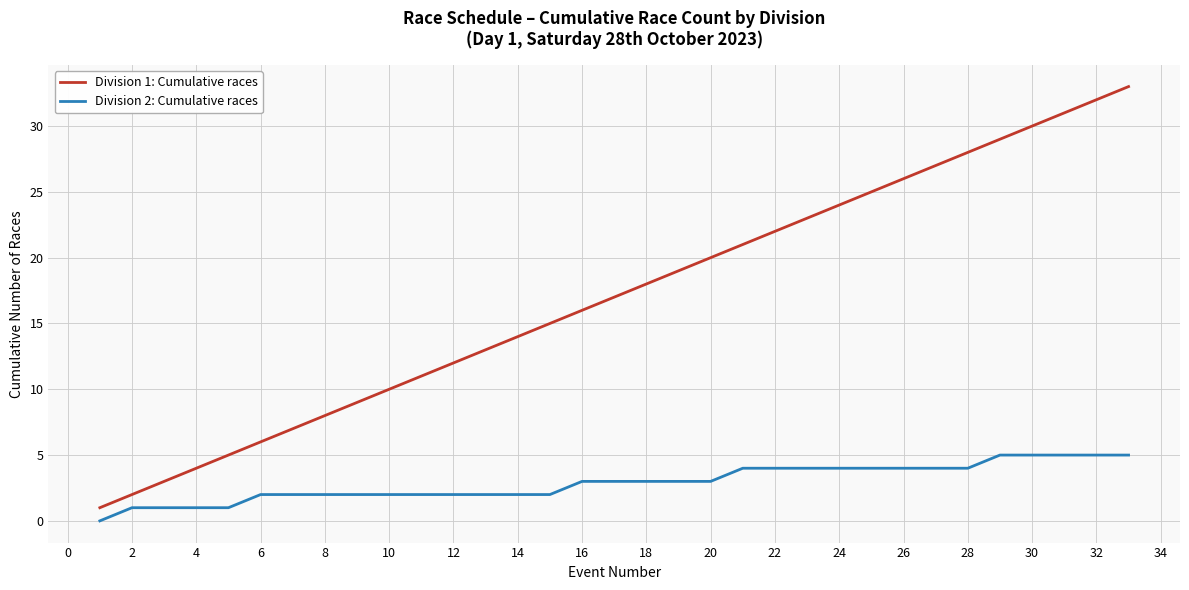

Which series has the widest spread of values?

Division 1: Cumulative races